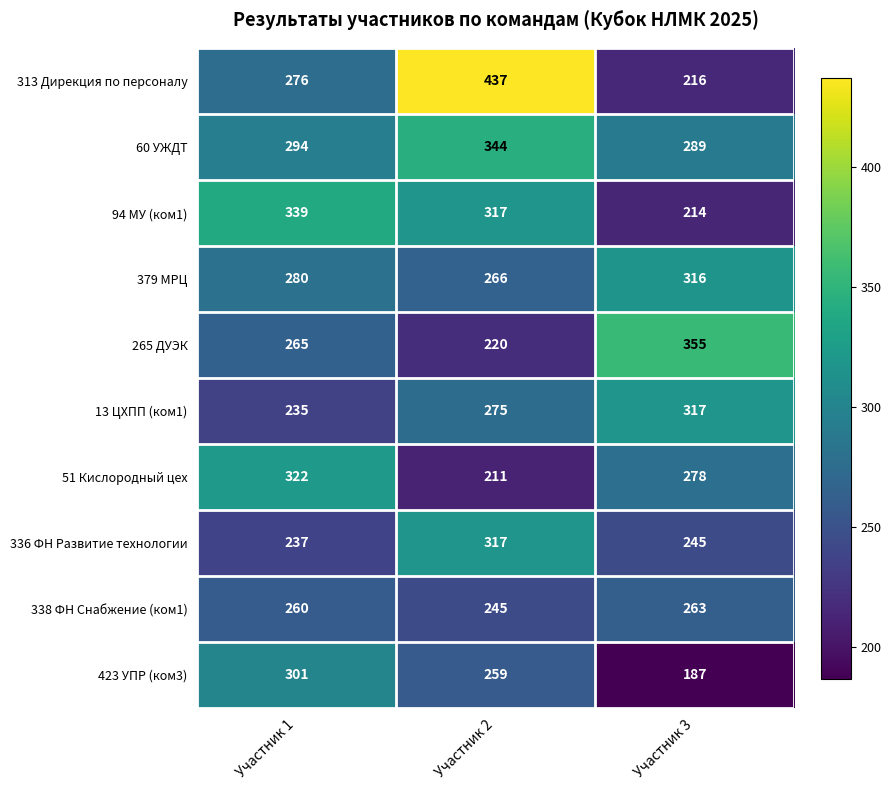

What is the difference between the maximum and minimum values in the 265 ДУЭК series?

135